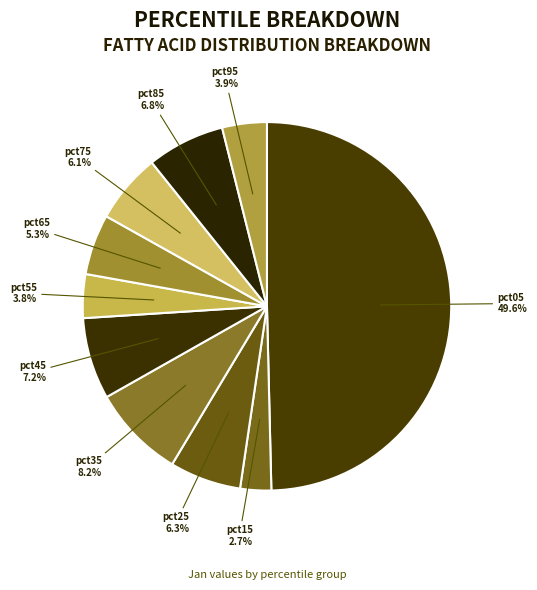

Is the sum of pct65 and pct25 greater than half?

No